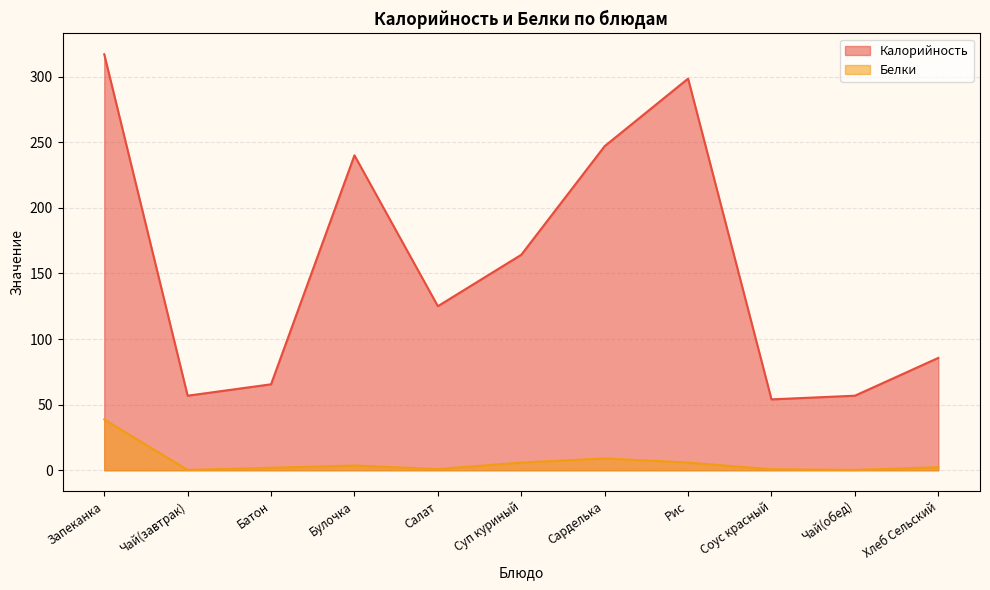

True or false: Калорийность has a value of 106.4 at Суп куриный.

False